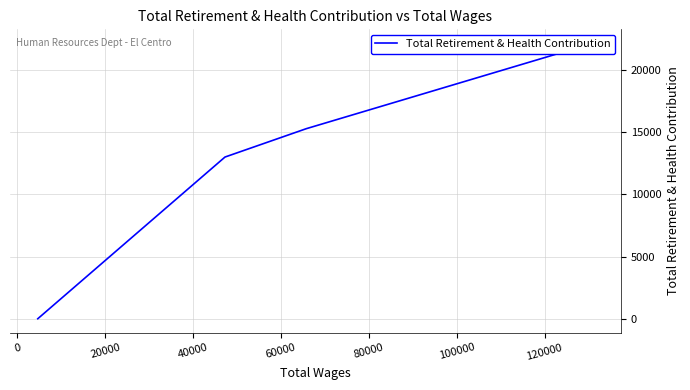

What is the difference between the second highest and minimum values?

15290